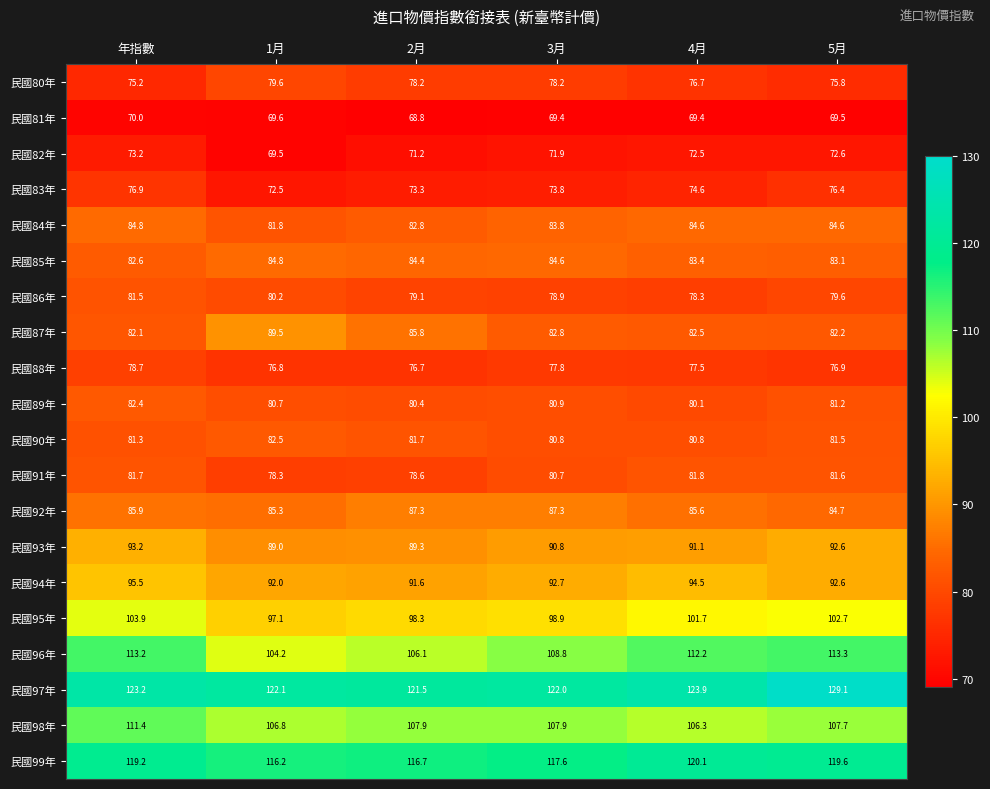

What is the average value of the 民國97年 series?

123.6